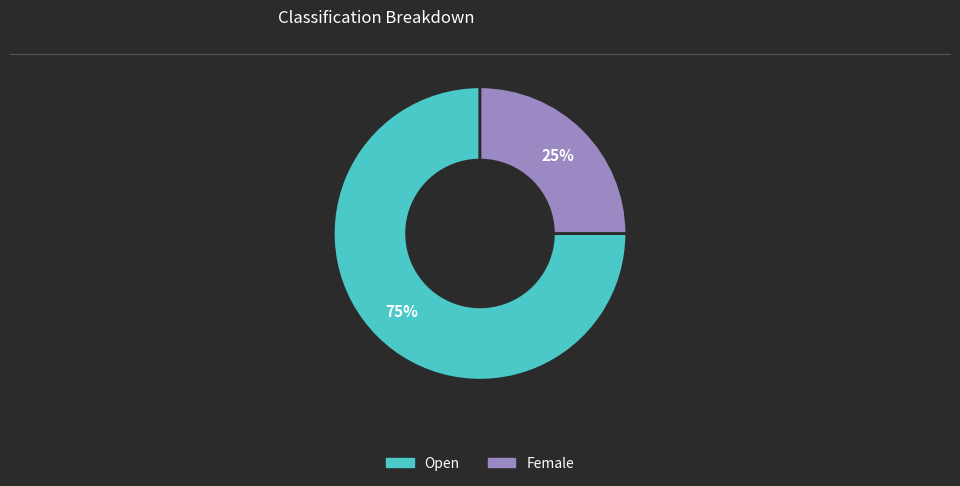

Does Female represent more than half of the total?

No